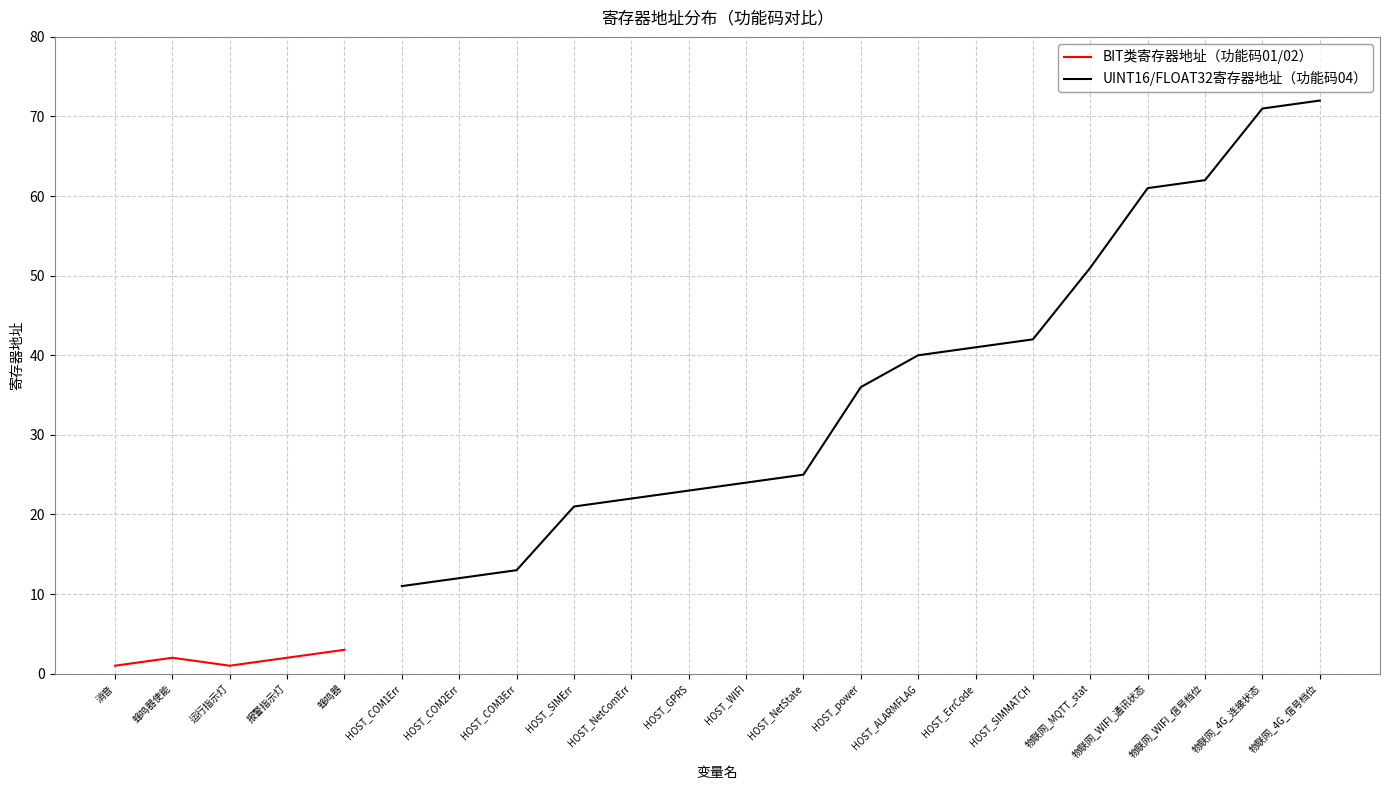

At which label is the value closest to 36?

HOST_power